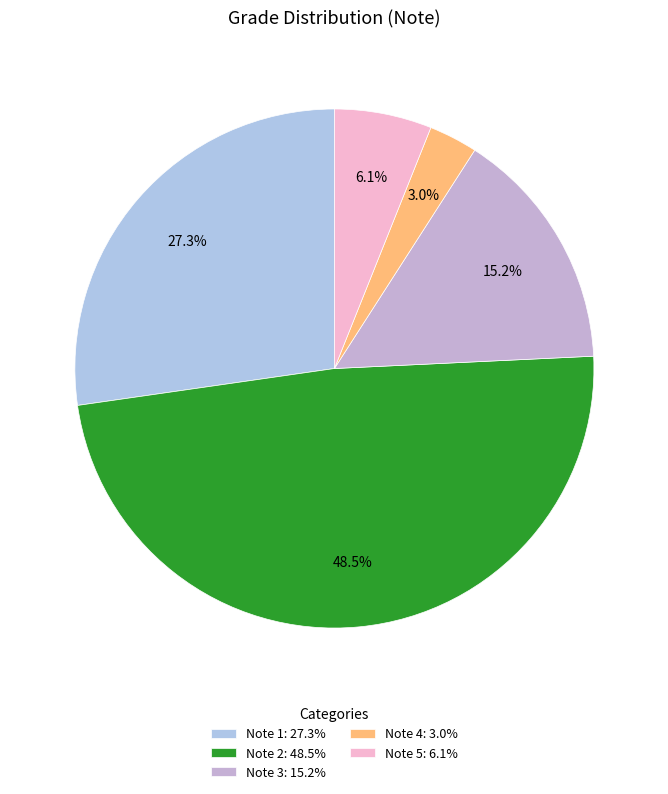

Combined, what portion of the pie is Note 1 and Note 4?

30.3%